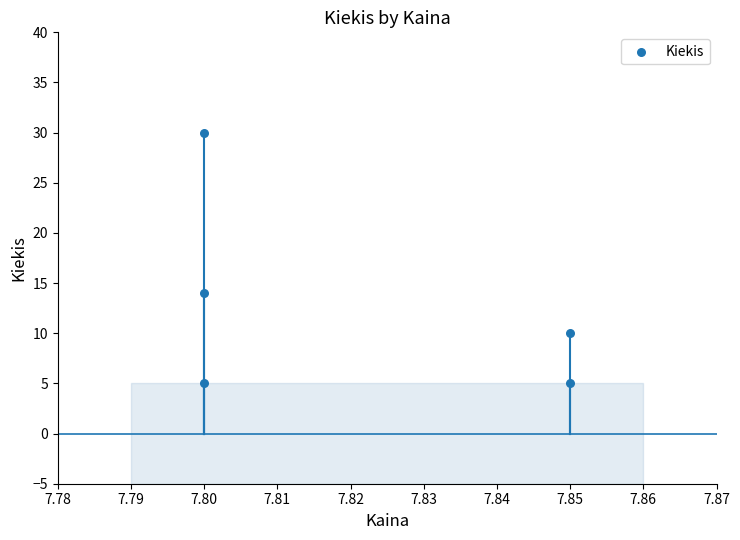

What is the average Y value?

13